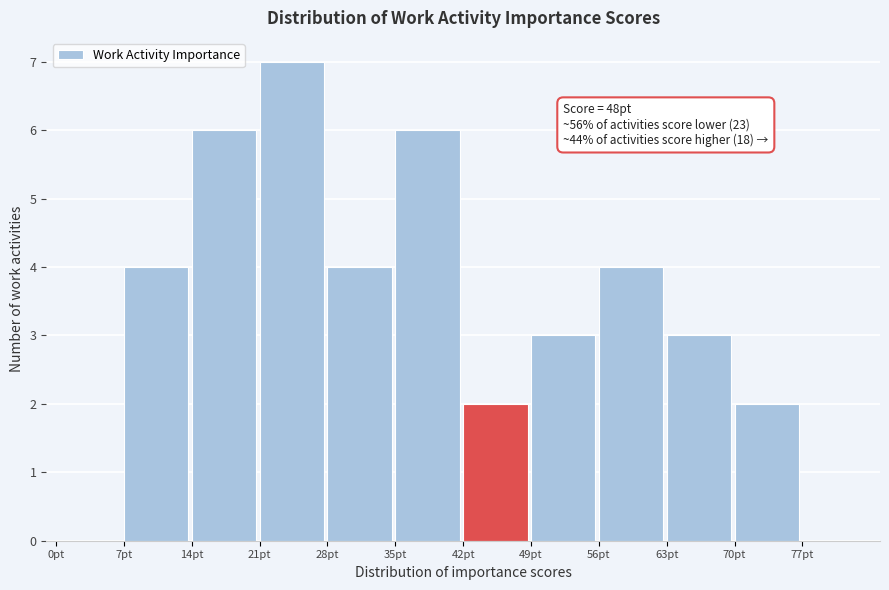

Over which range of the x-axis is the bar tallest?

21 to 28